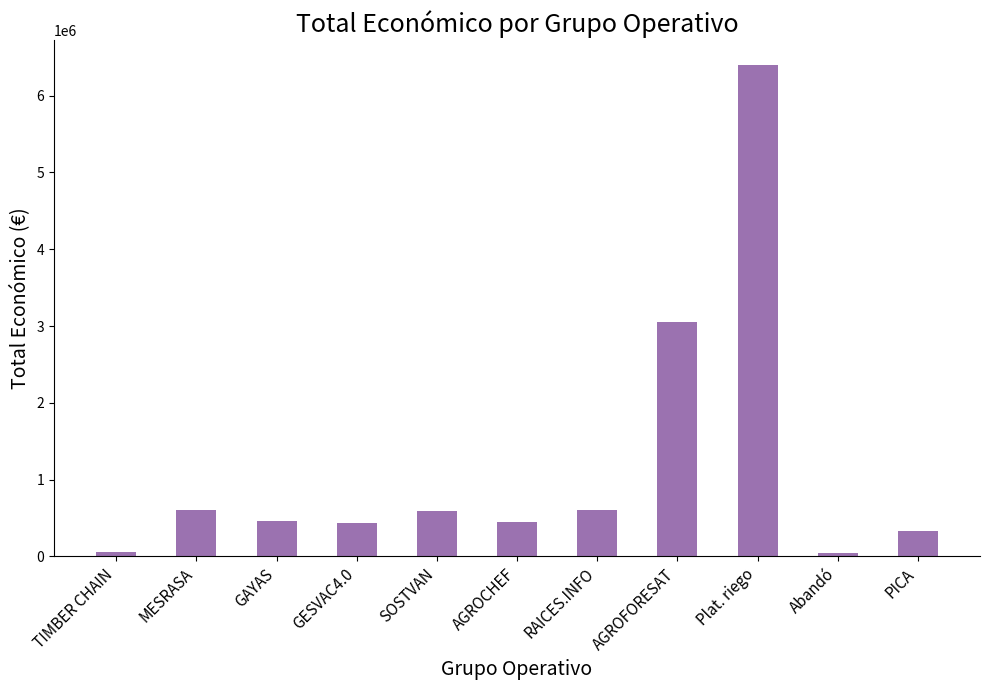

Where is the data nearest to the value 3221044?

AGROFORESAT